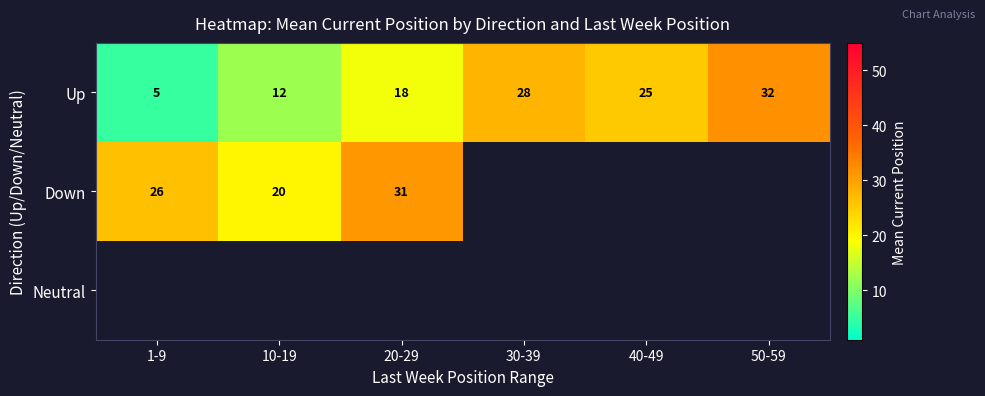

The value of Up at 1-9 is 7.6. True or false?

False